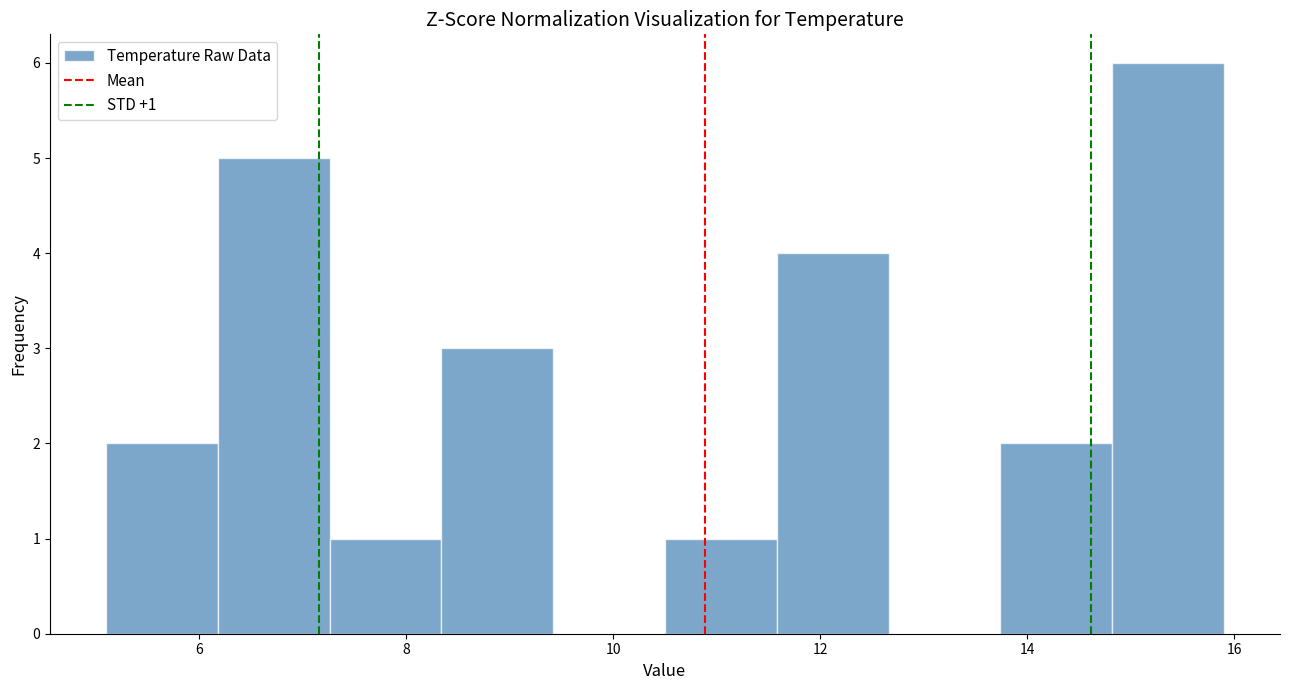

Which range on the x-axis has the tallest bar?

14.82 to 15.90